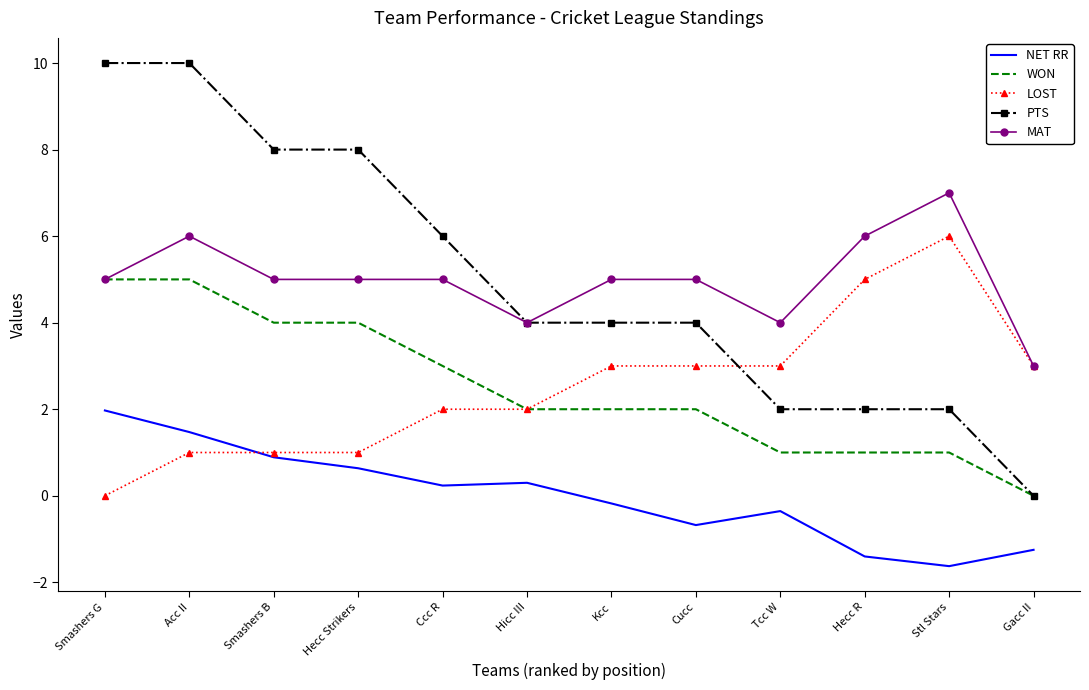

The WON series shows 3.0 at Ccc R. True or false?

True